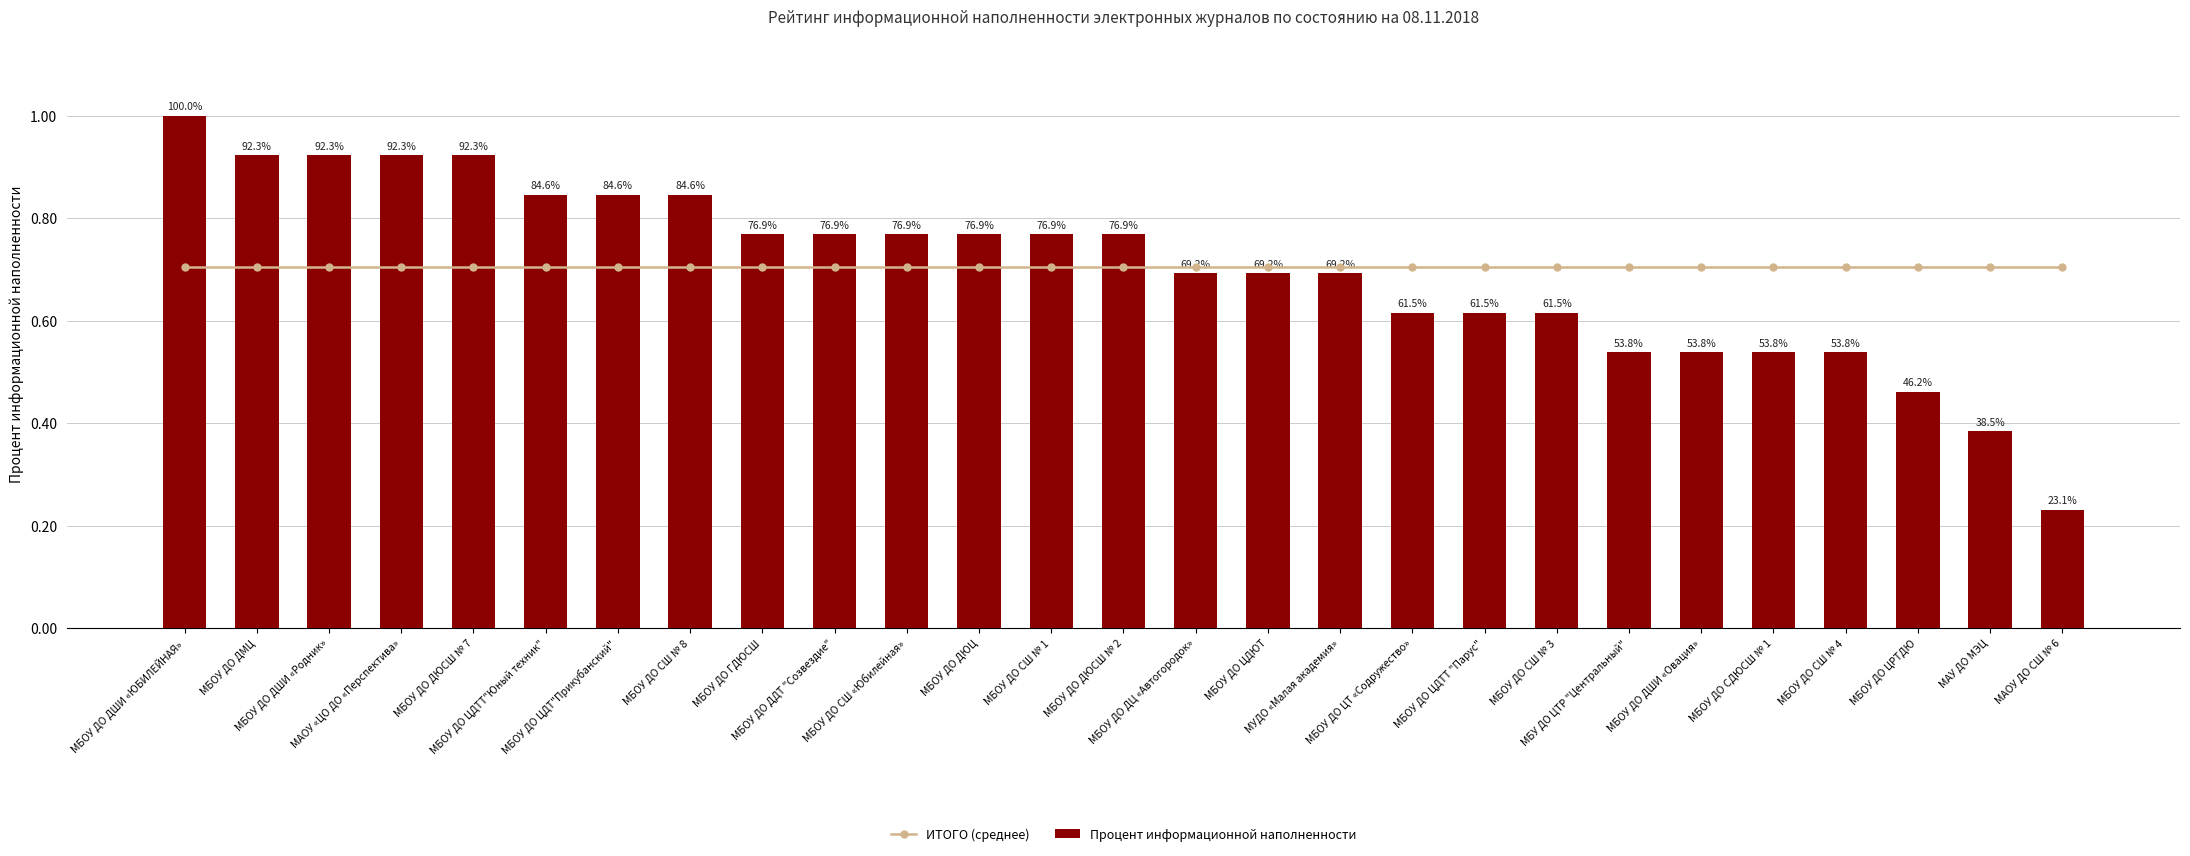

At МБОУ ДО ДШИ «ЮБИЛЕЙНАЯ», list the series in order from smallest to largest.

ИТОГО (среднее), Процент информационной наполненности